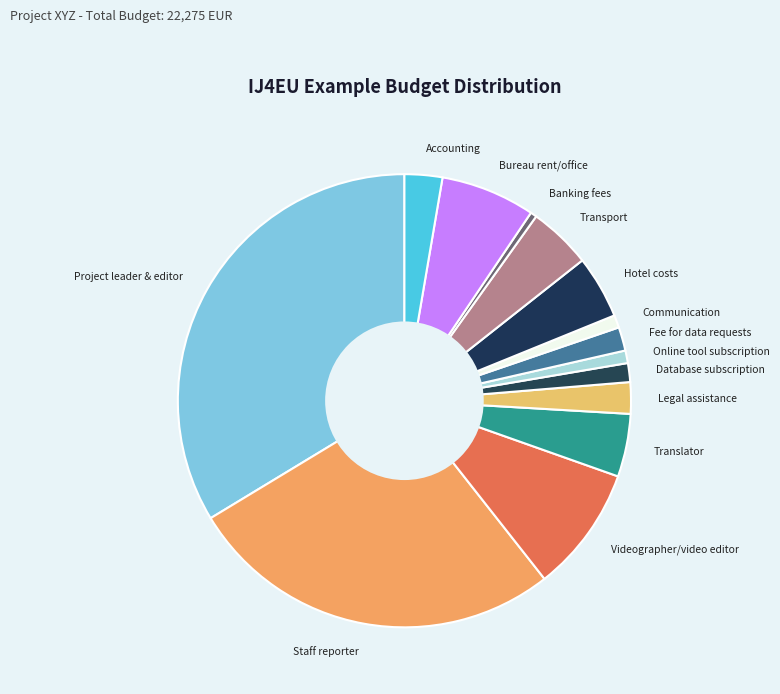

Is the sum of Banking fees and Database subscription greater than half?

No